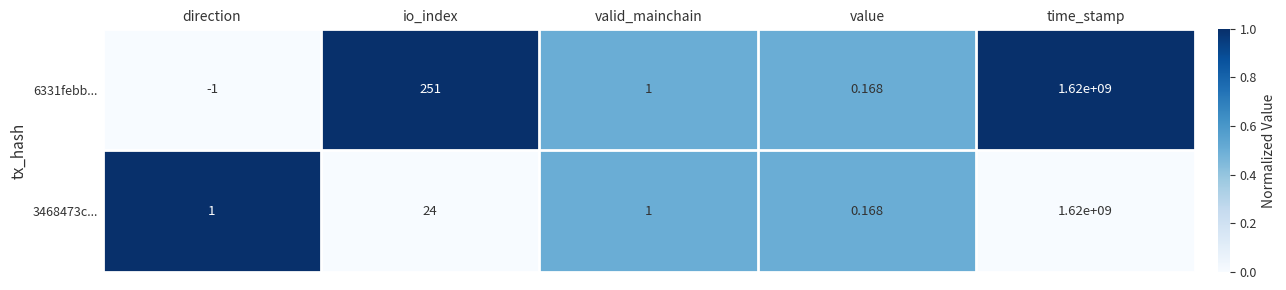

At which category does the chart reach its minimum across all series?

direction